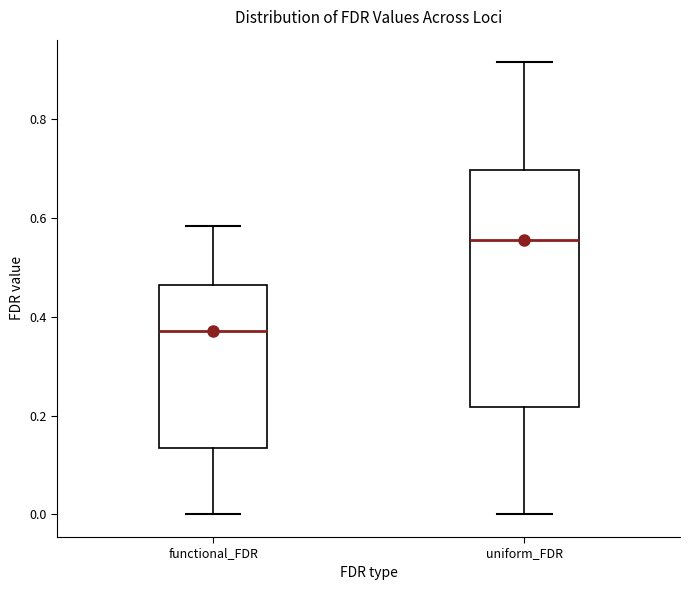

Which box has the lowest median line?

functional_FDR